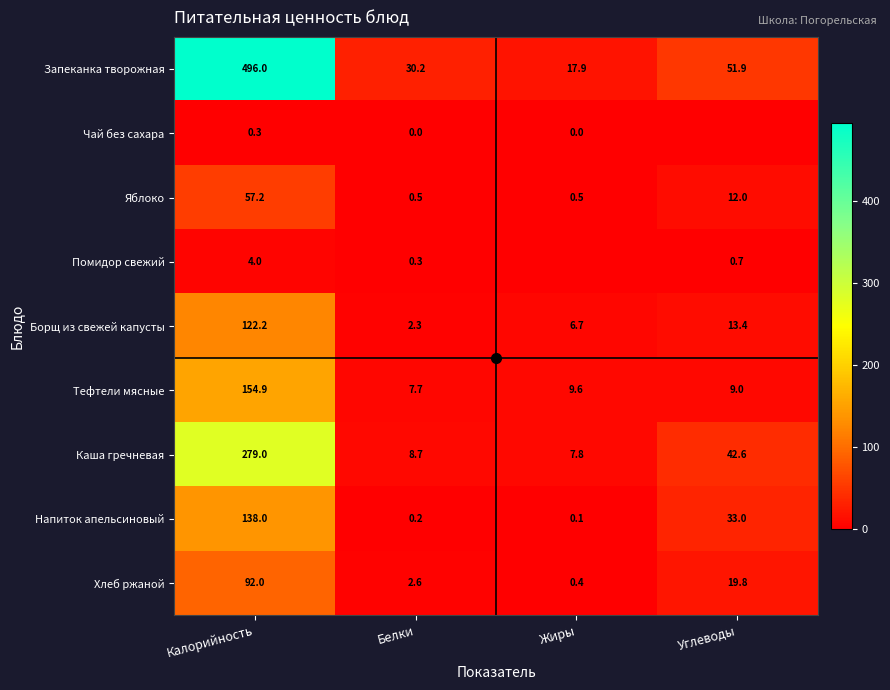

Which has a higher value, Белки or Калорийность?

Калорийность